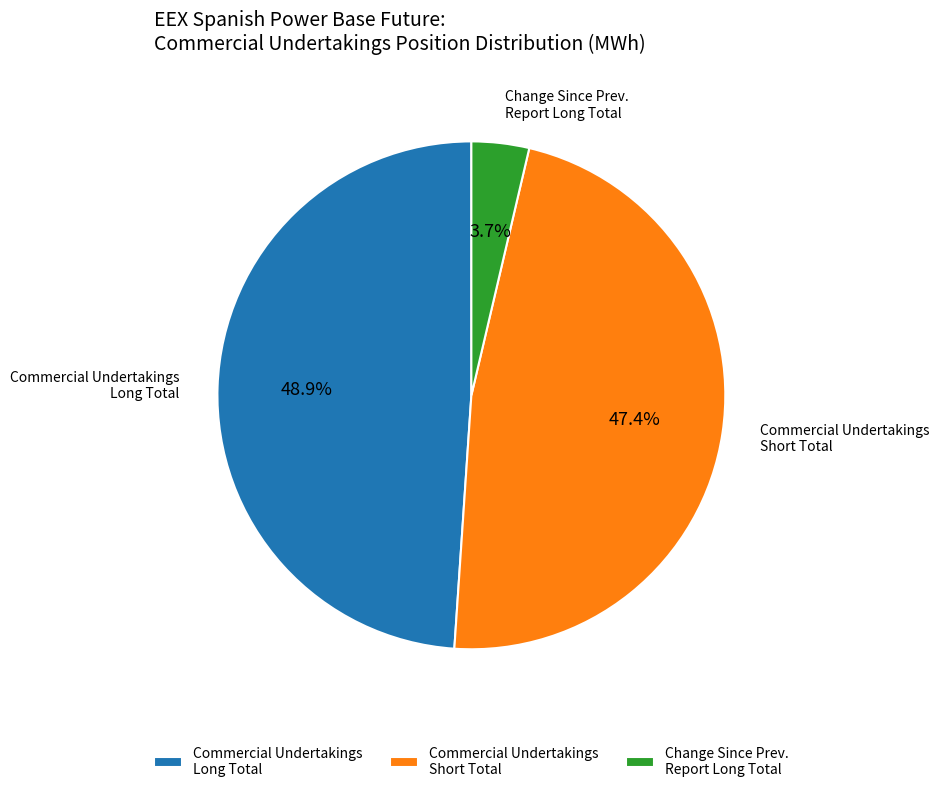

Rank the categories by value from highest to lowest.

Commercial Undertakings Long Total, Commercial Undertakings Short Total, Change Since Prev. Report Long Total